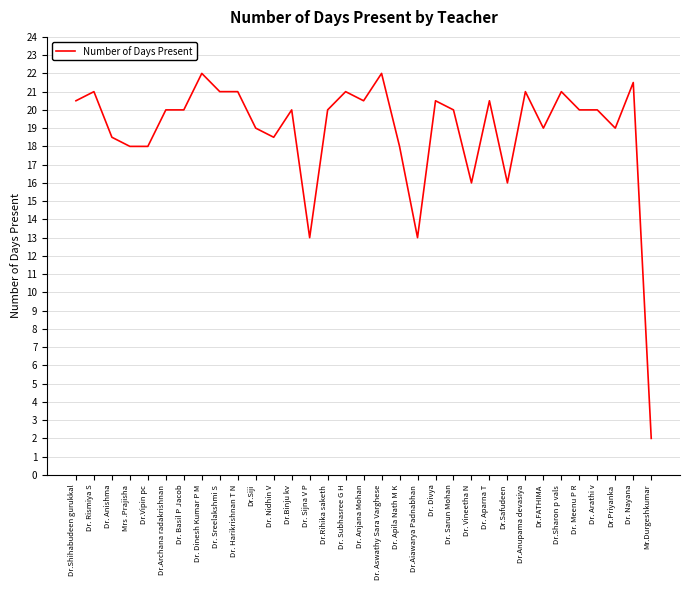

At which category does the data reach its first local peak?

Dr. Rismiya S